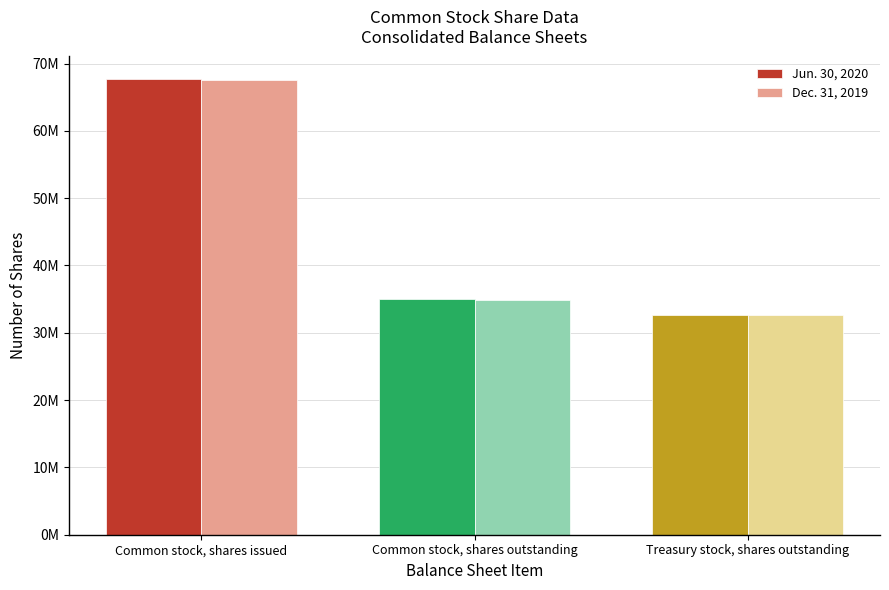

Where does the Jun. 30, 2020 series first go above 34962414?

Common stock, shares issued